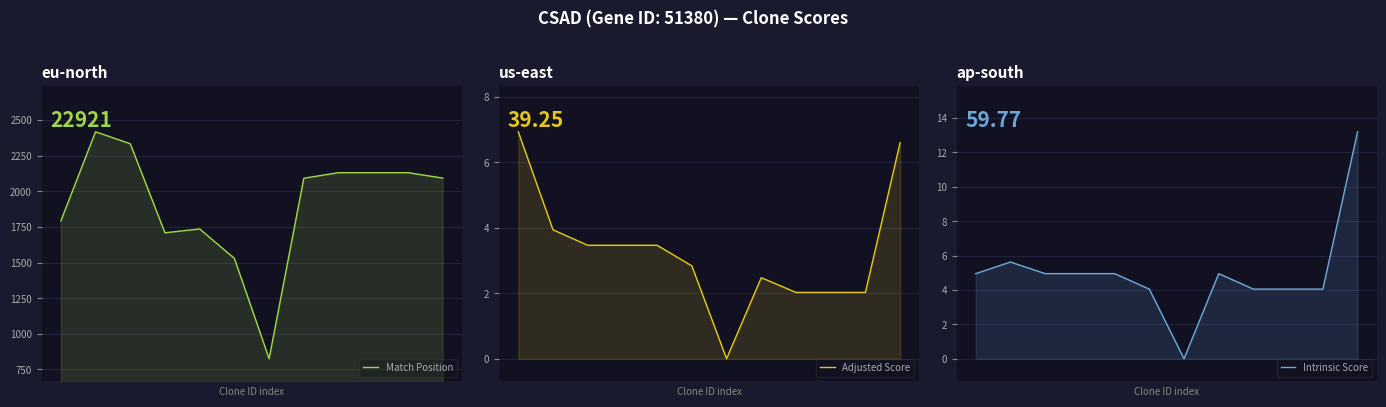

True or false: Match Position has more than 0 points higher than both neighbors.

True